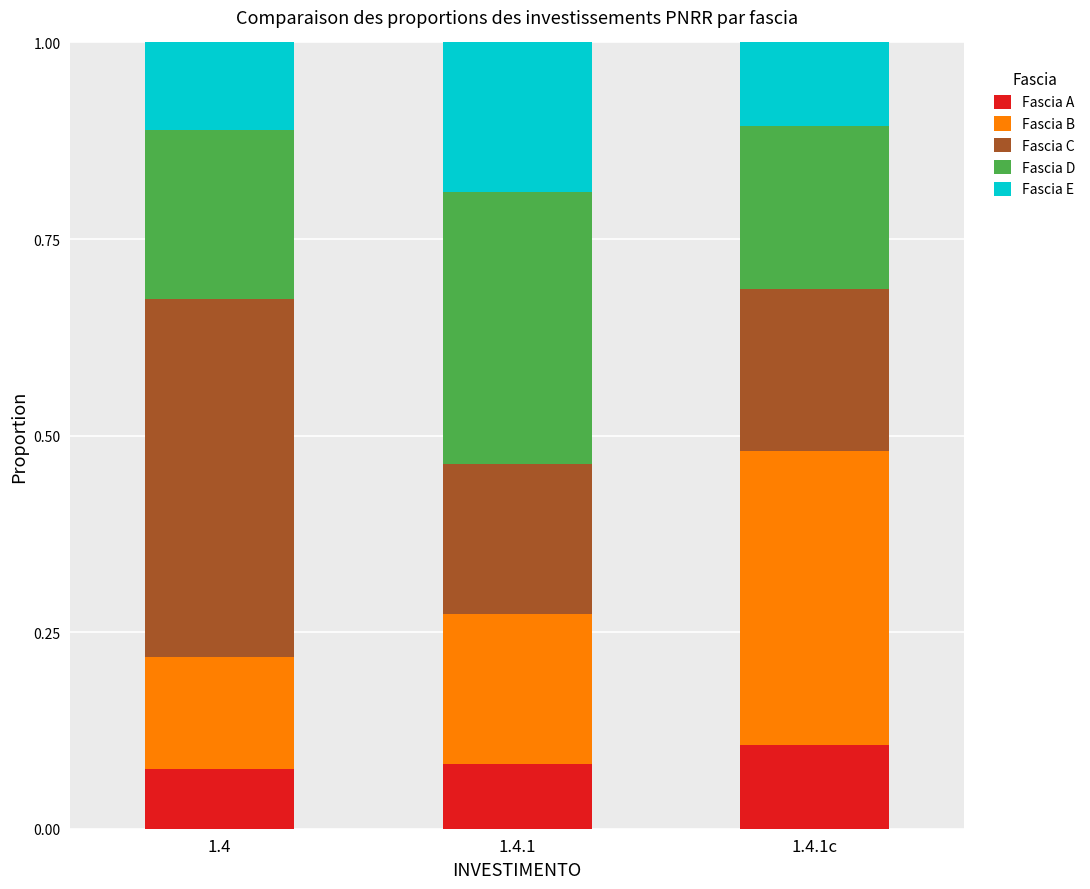

The Fascia A series shows 0.1 at 1.4.1c. True or false?

True